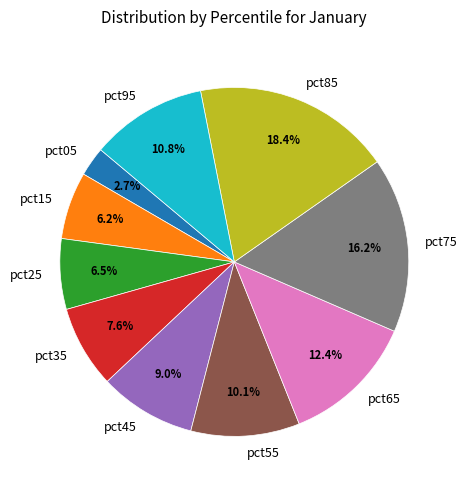

Which category has the smallest portion of the pie?

pct05